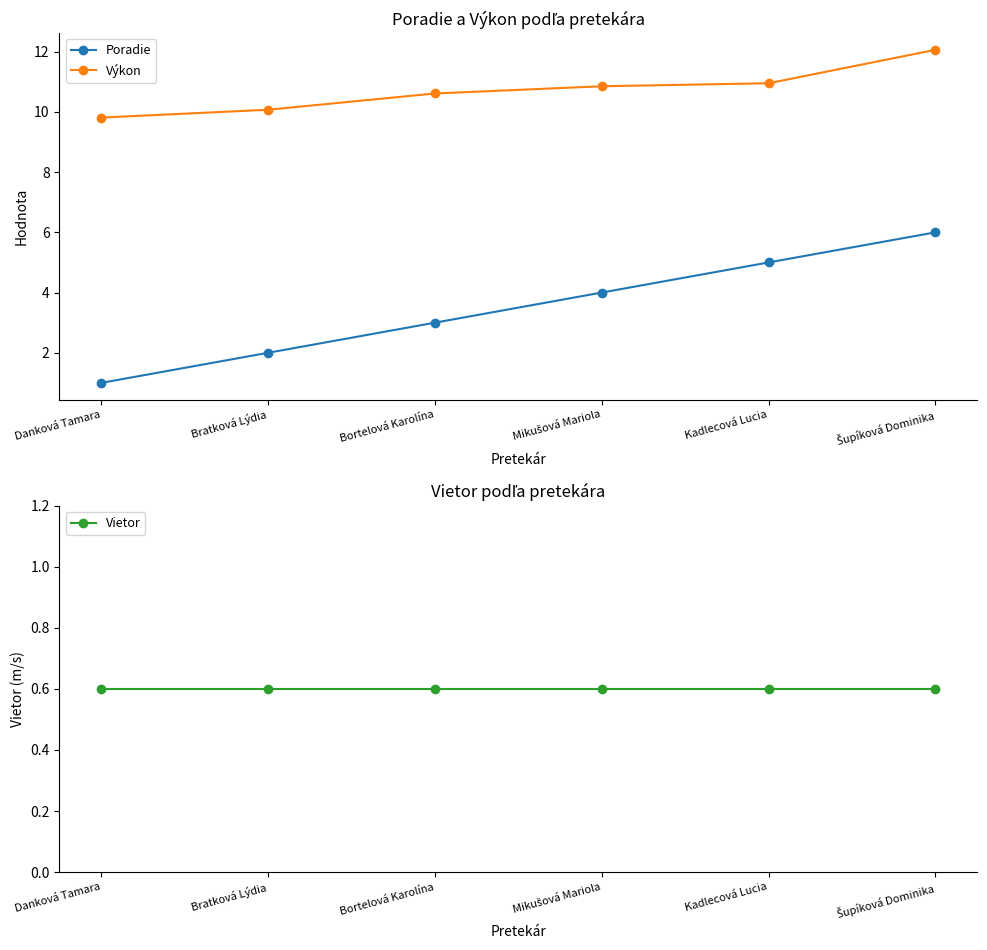

Which series has the largest total across all categories?

Výkon